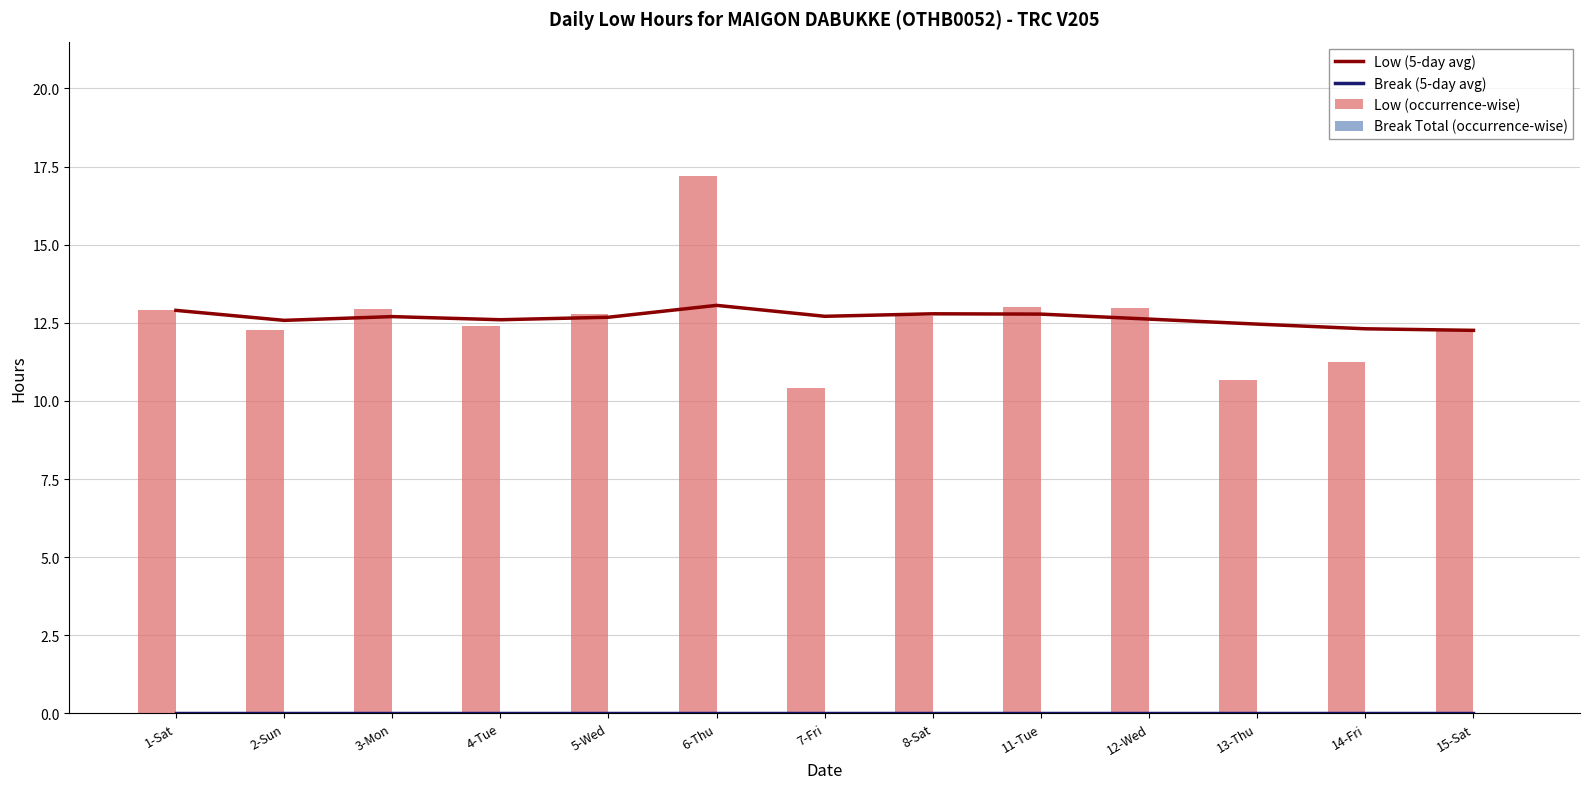

Between 12-Wed and 2-Sun, which is larger?

12-Wed